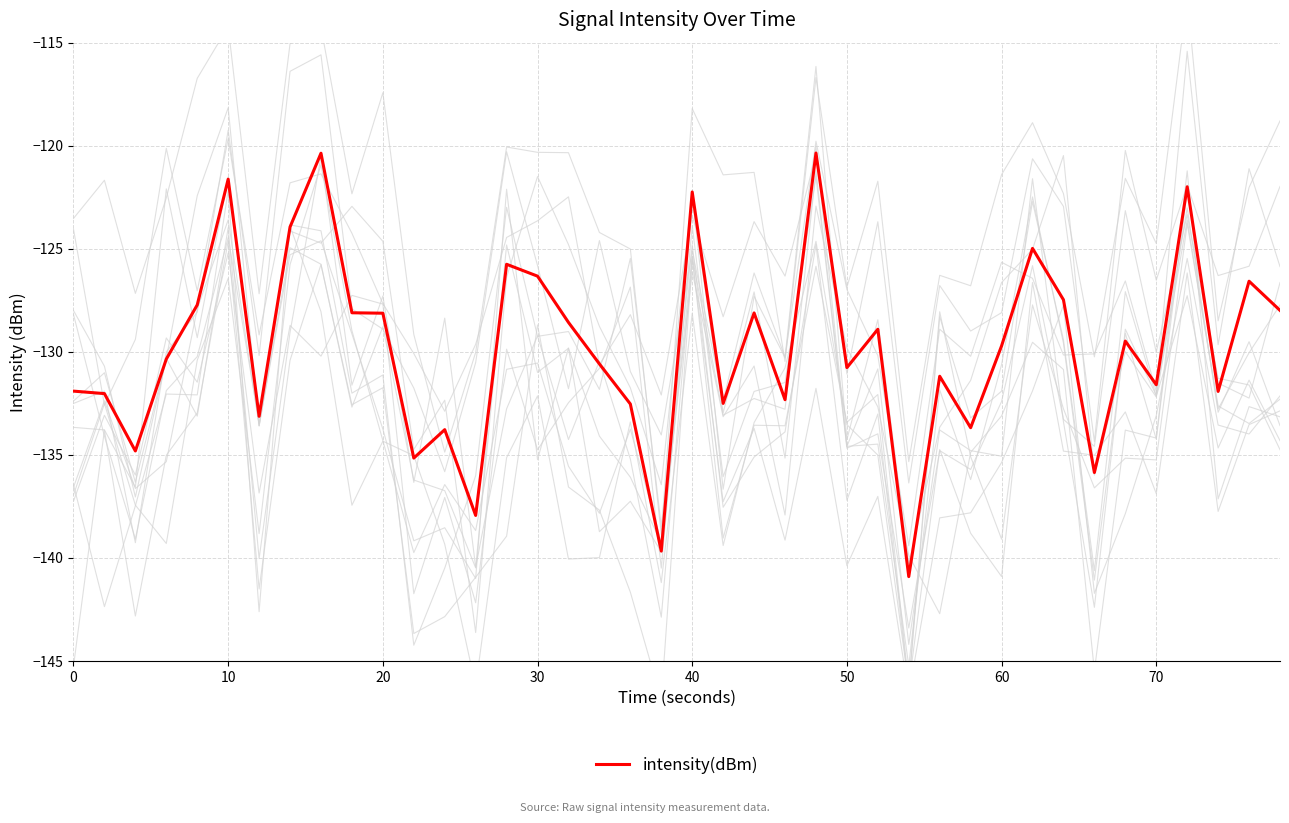

What is the average value?

-129.8